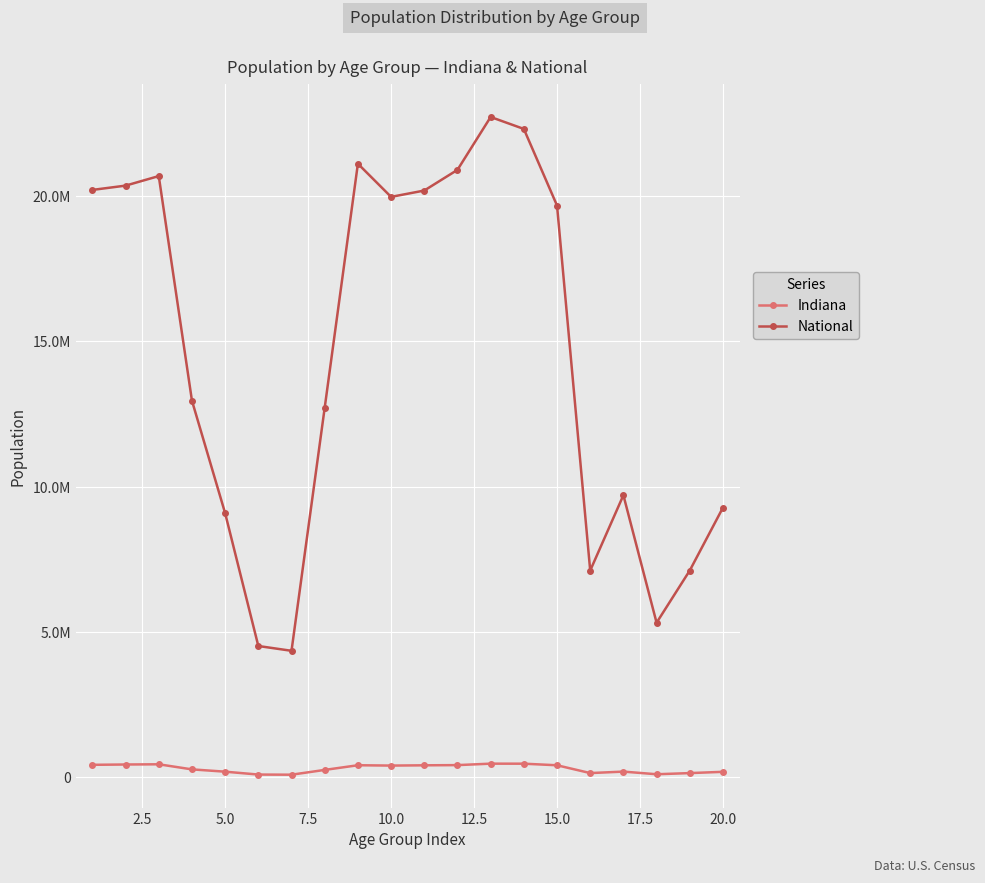

Is this an area chart (filled region under the line)?

No